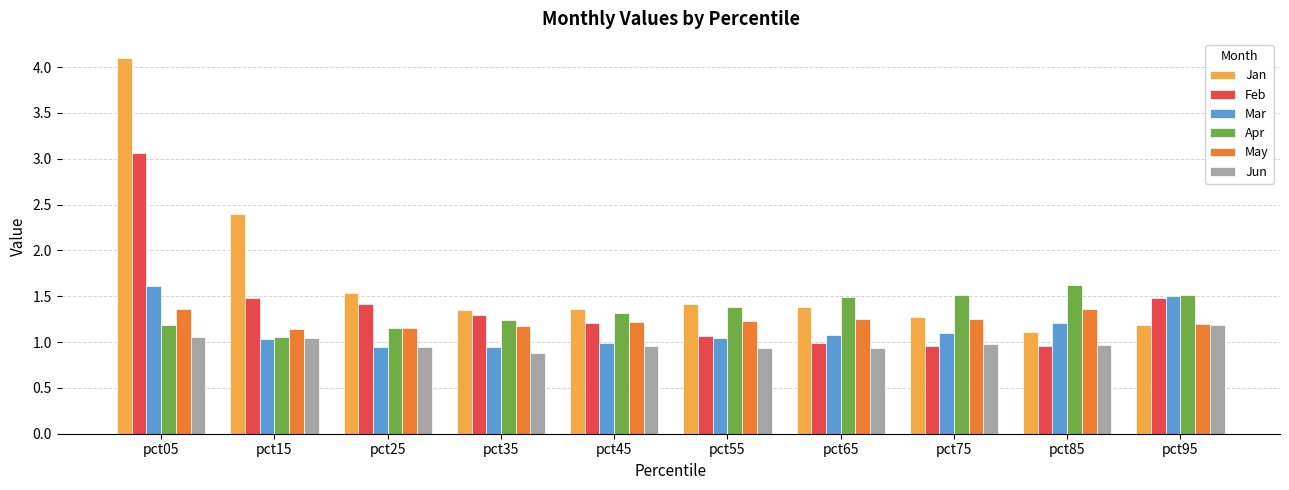

Which category has the highest value in the Jan series?

pct05